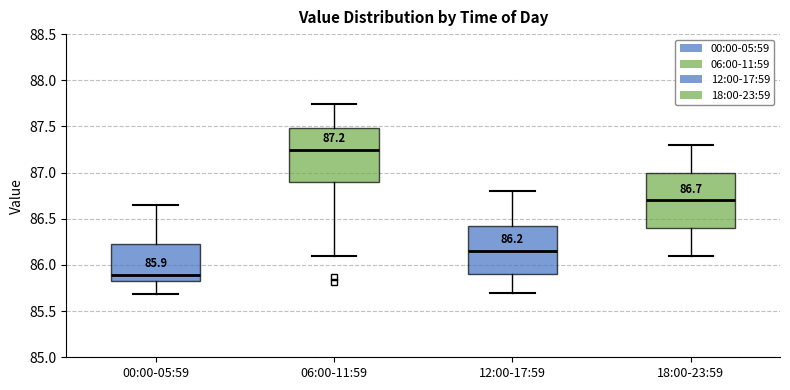

Which box's median line is the lowest?

00:00-05:59